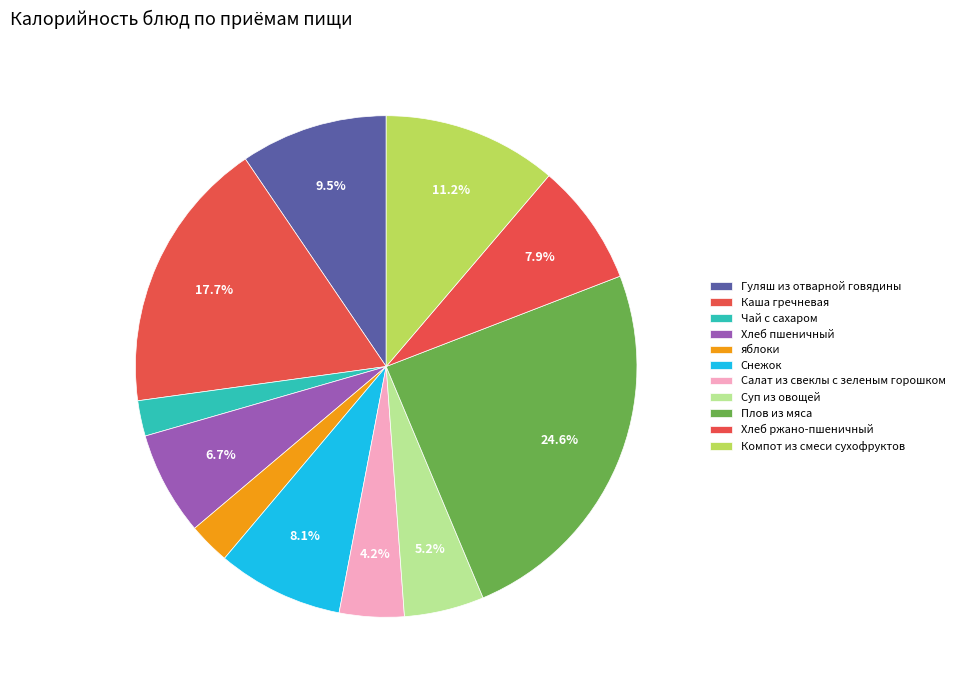

How many slices are in this pie chart?

11